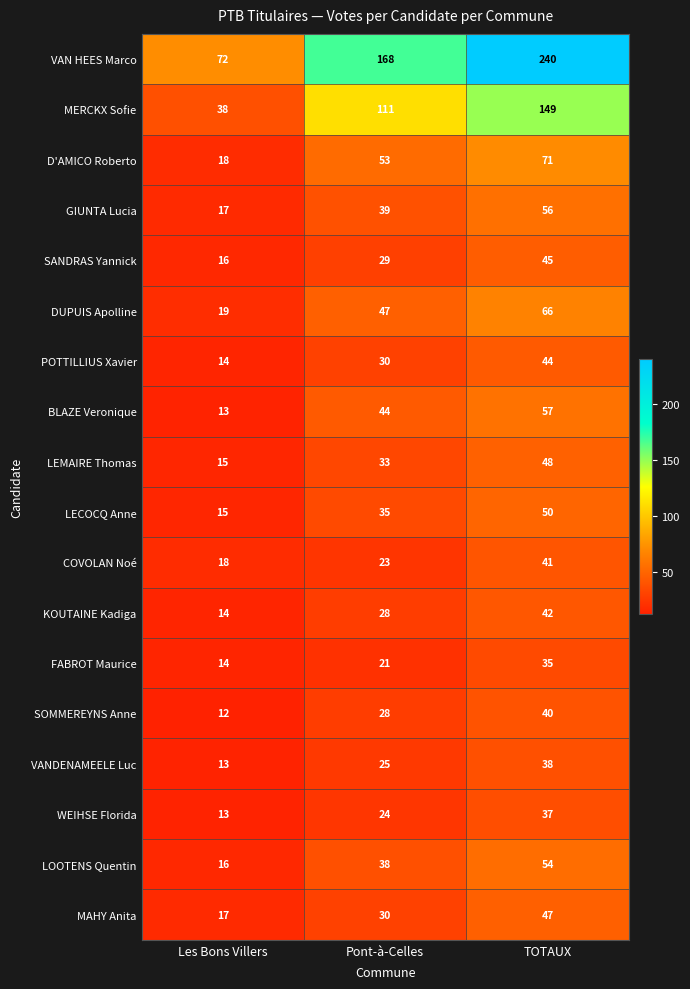

Which category has the highest value in the SANDRAS Yannick series?

TOTAUX